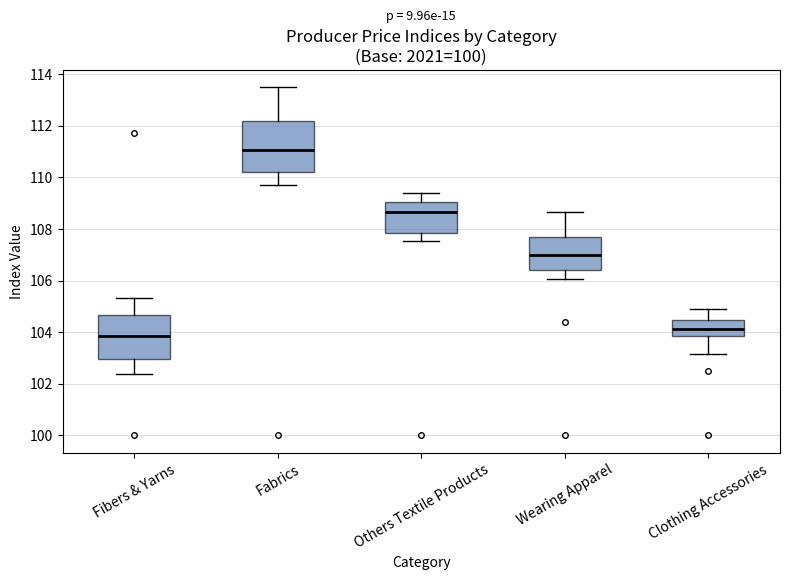

Which box has the highest median line?

Fabrics